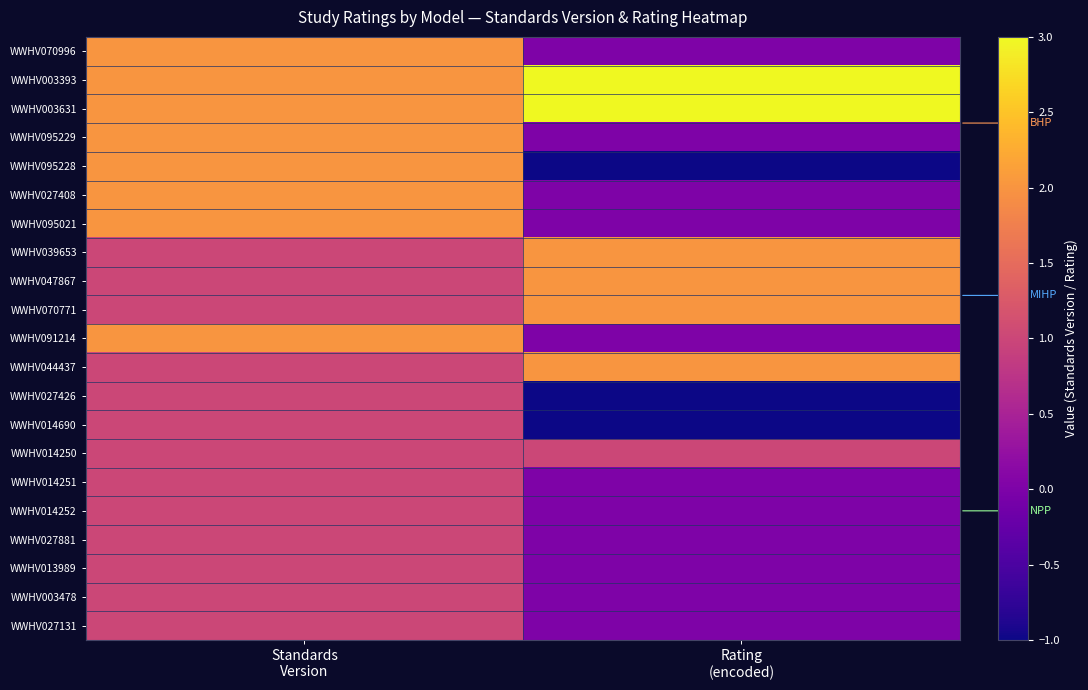

Which has a higher value, Standards
Version or Rating
(encoded)?

Standards
Version